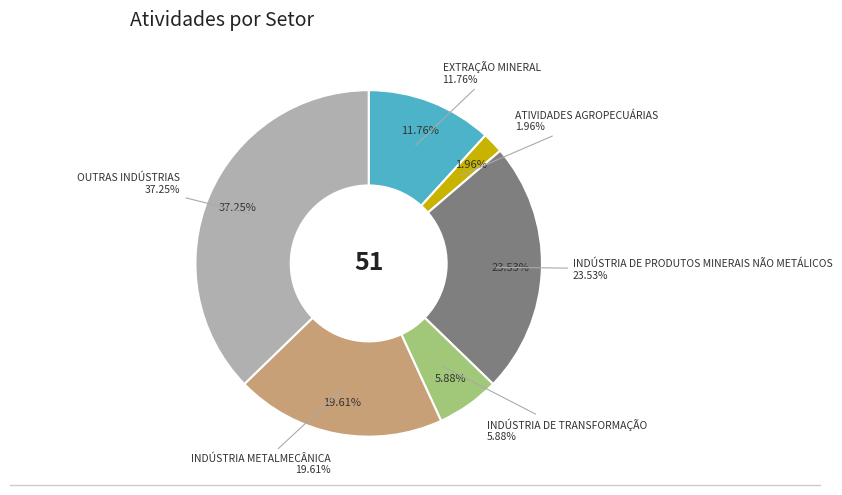

To the nearest percent, what percentage of the pie is ATIVIDADES AGROPECUÁRIAS?

2%